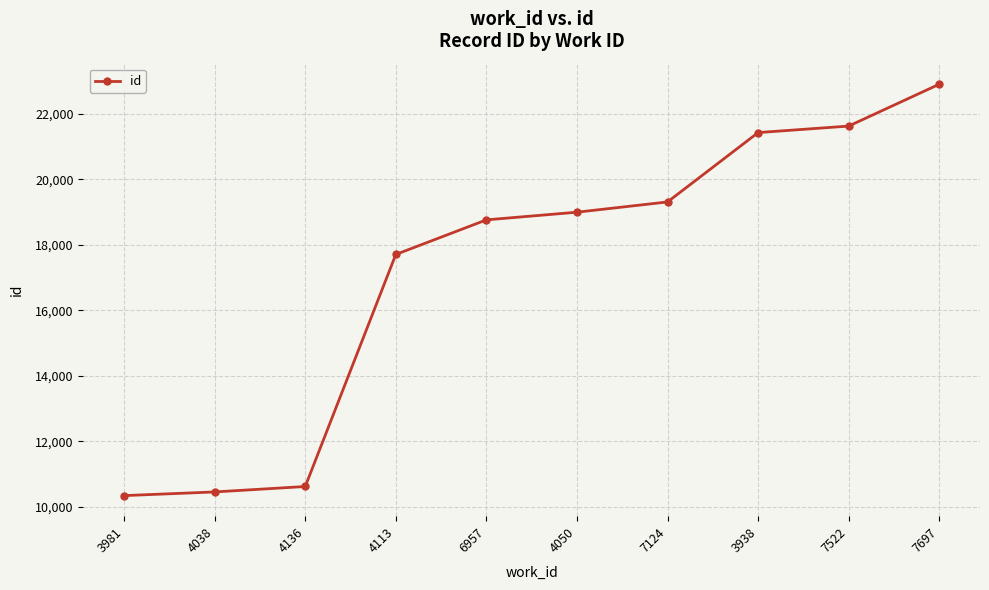

Reading left to right, extract all data points from this chart.

3981=10343	4038=10455	4136=10621	4113=17704	6957=18760	4050=18994	7124=19307	3938=21424	7522=21623	7697=22900